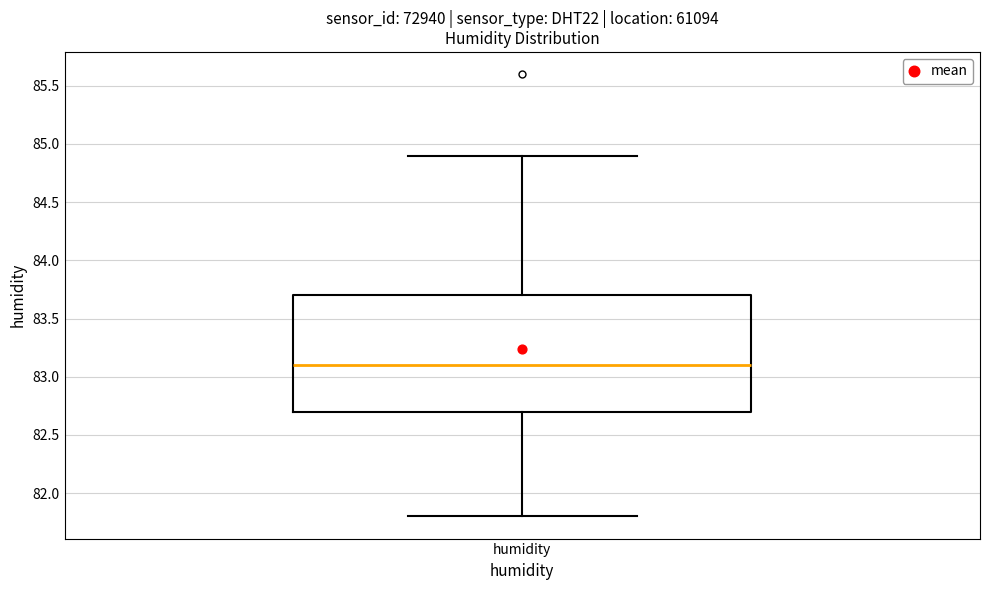

Transcribe this box plot: give where the median line is, the range the box spans, and where the two whiskers end, as read against the y-axis. The values are not printed on the chart, so give them approximately, as read against the axis.

median 83.1, box 82.7 to 83.7, whiskers 81.8 to 84.9